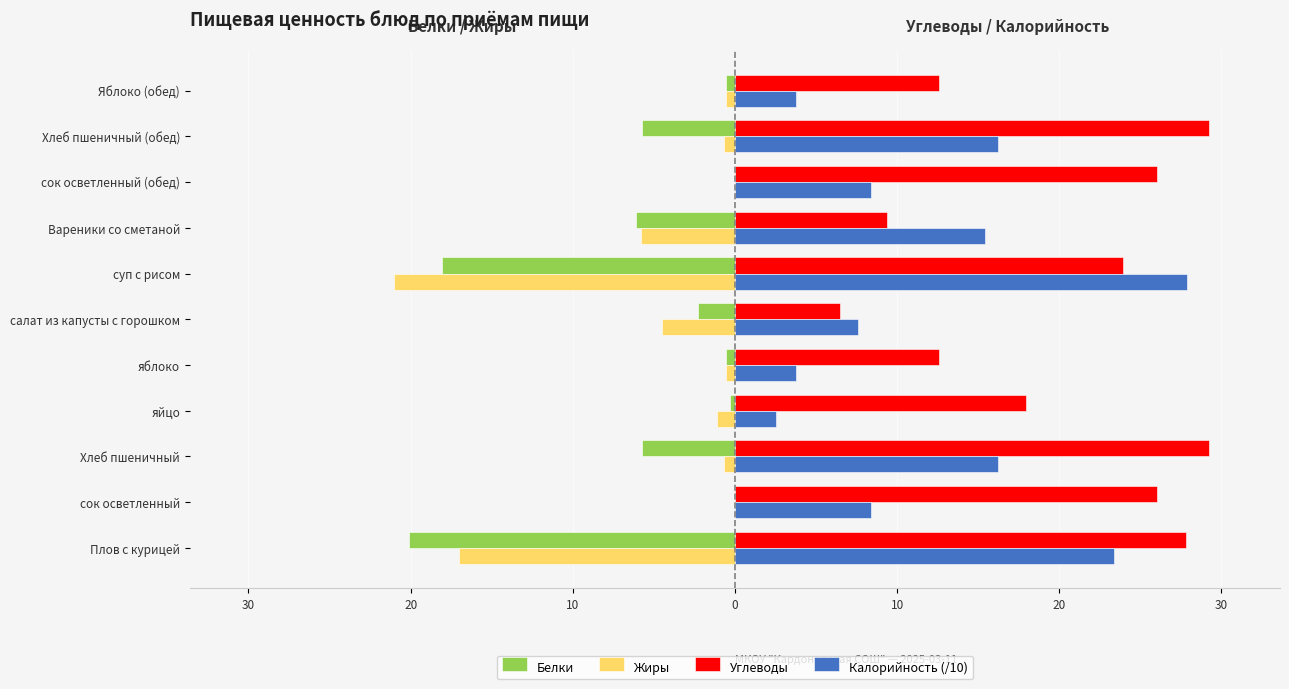

What are all the series names shown in the legend?

Белки, Жиры, Углеводы, Калорийность (/10)